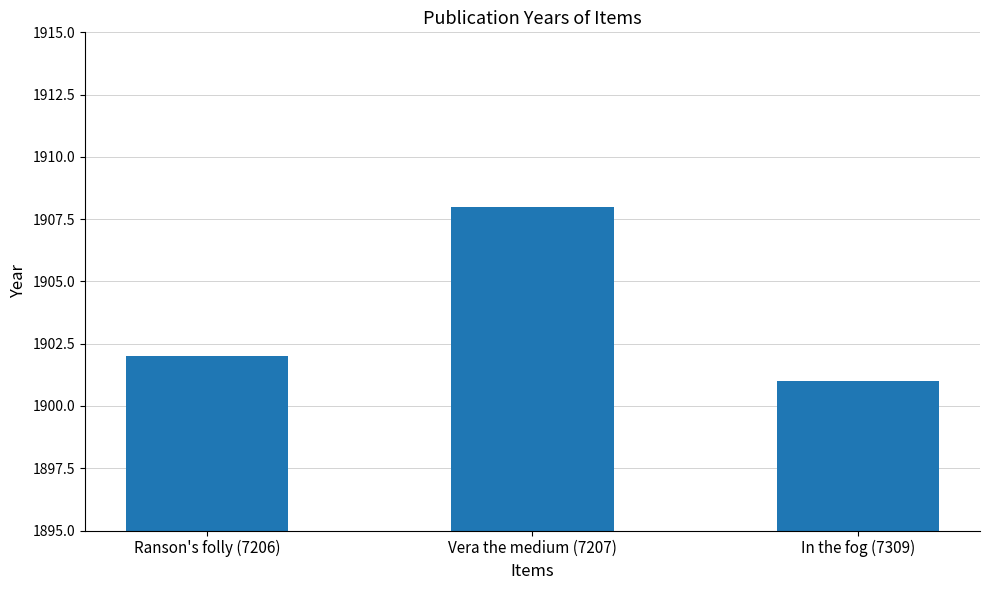

What is the minimum value shown in the chart?

1901